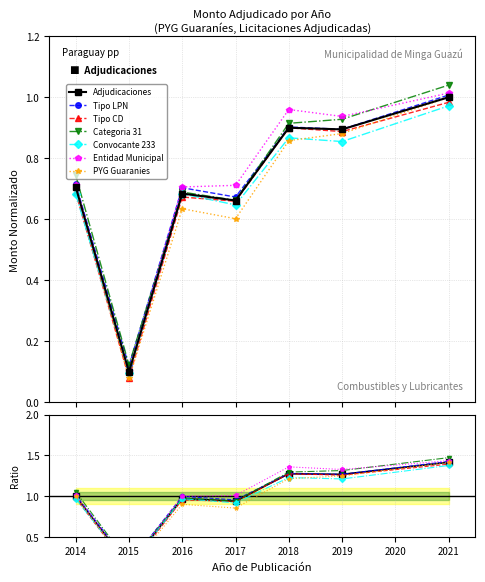

What is the difference between the maximum and minimum values?

0.9